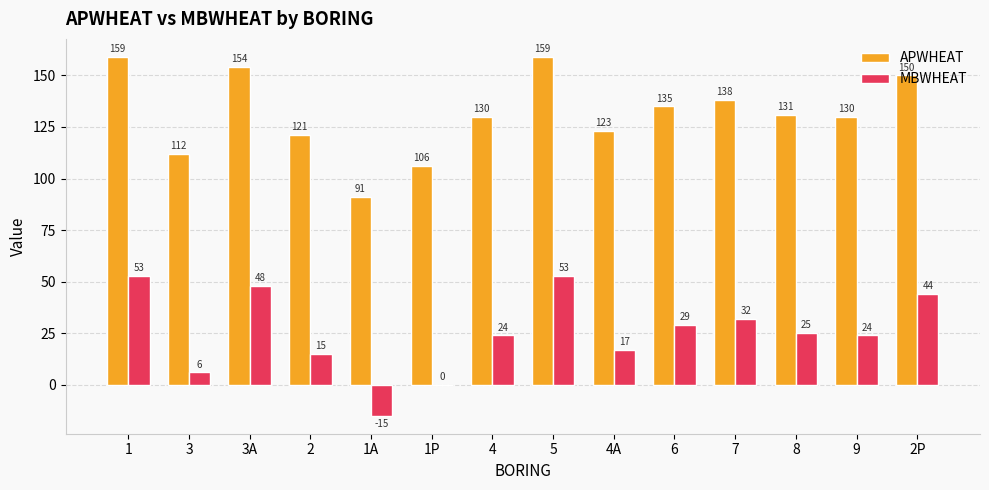

What is the maximum value for MBWHEAT?

53